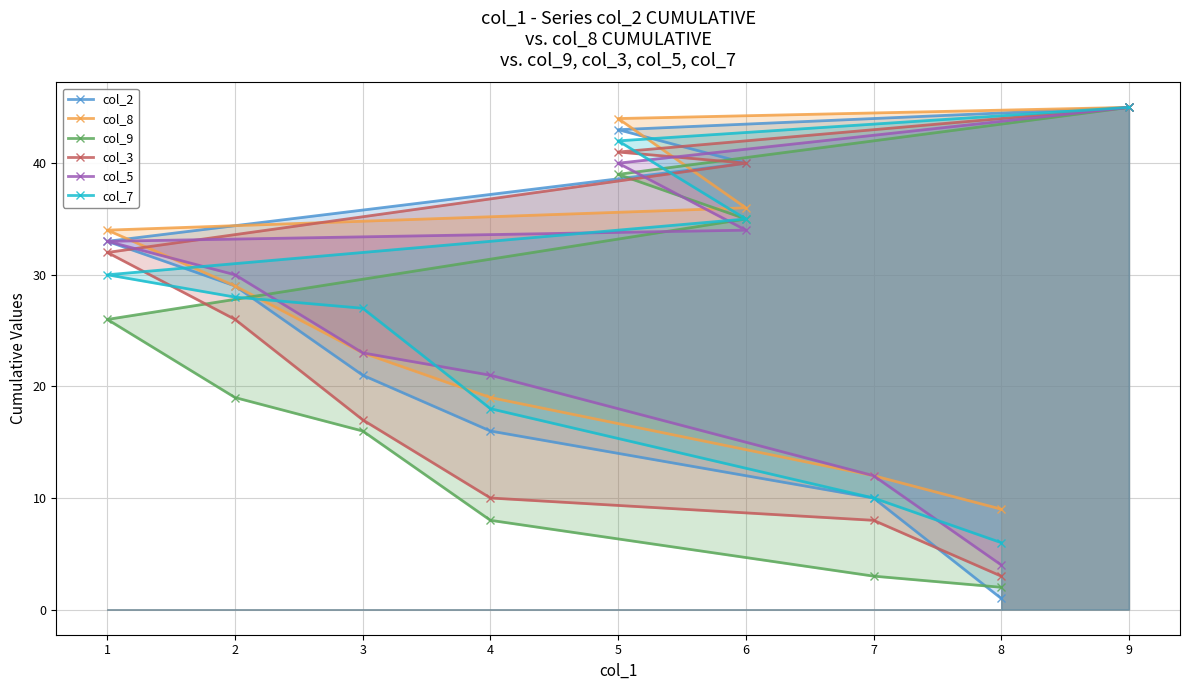

How many lines are shown in the chart?

6